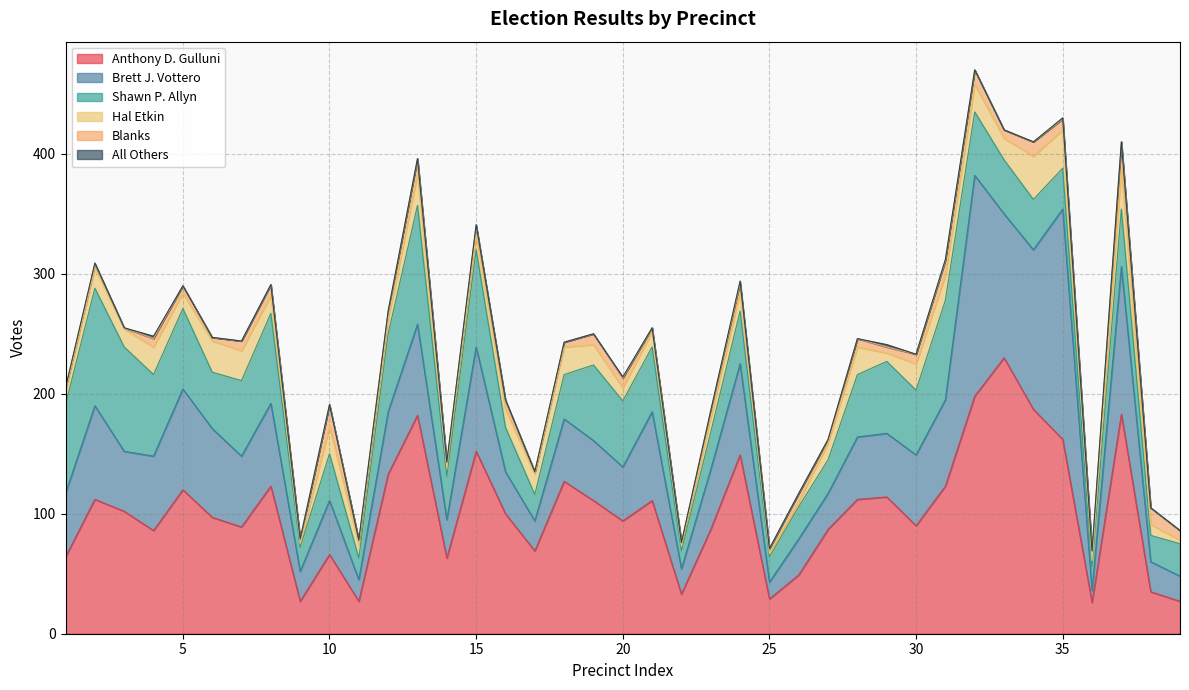

How many interior local valleys does the Shawn P. Allyn series have?

10